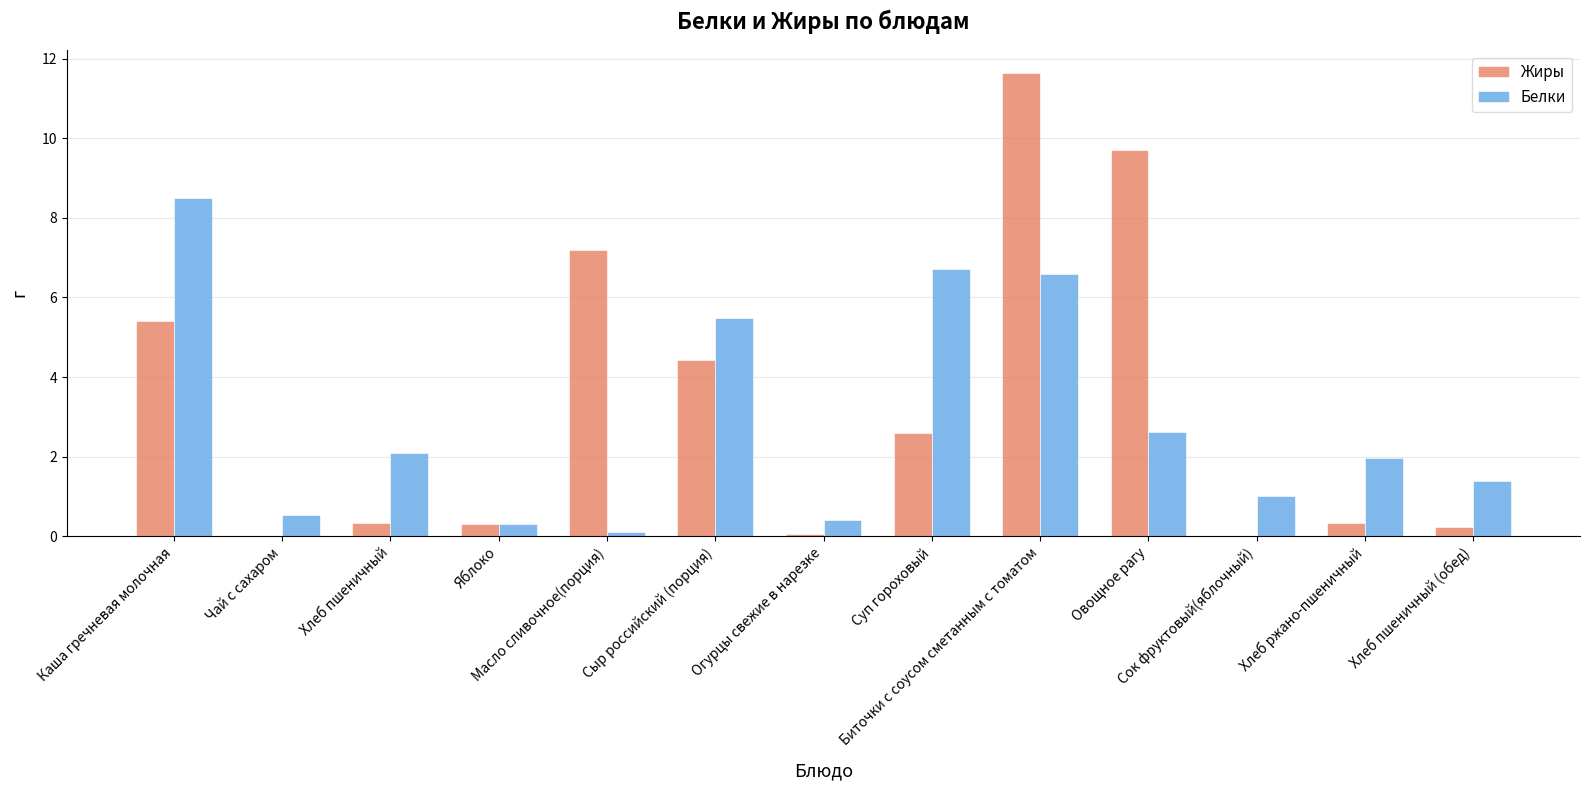

Are the bars horizontal?

No